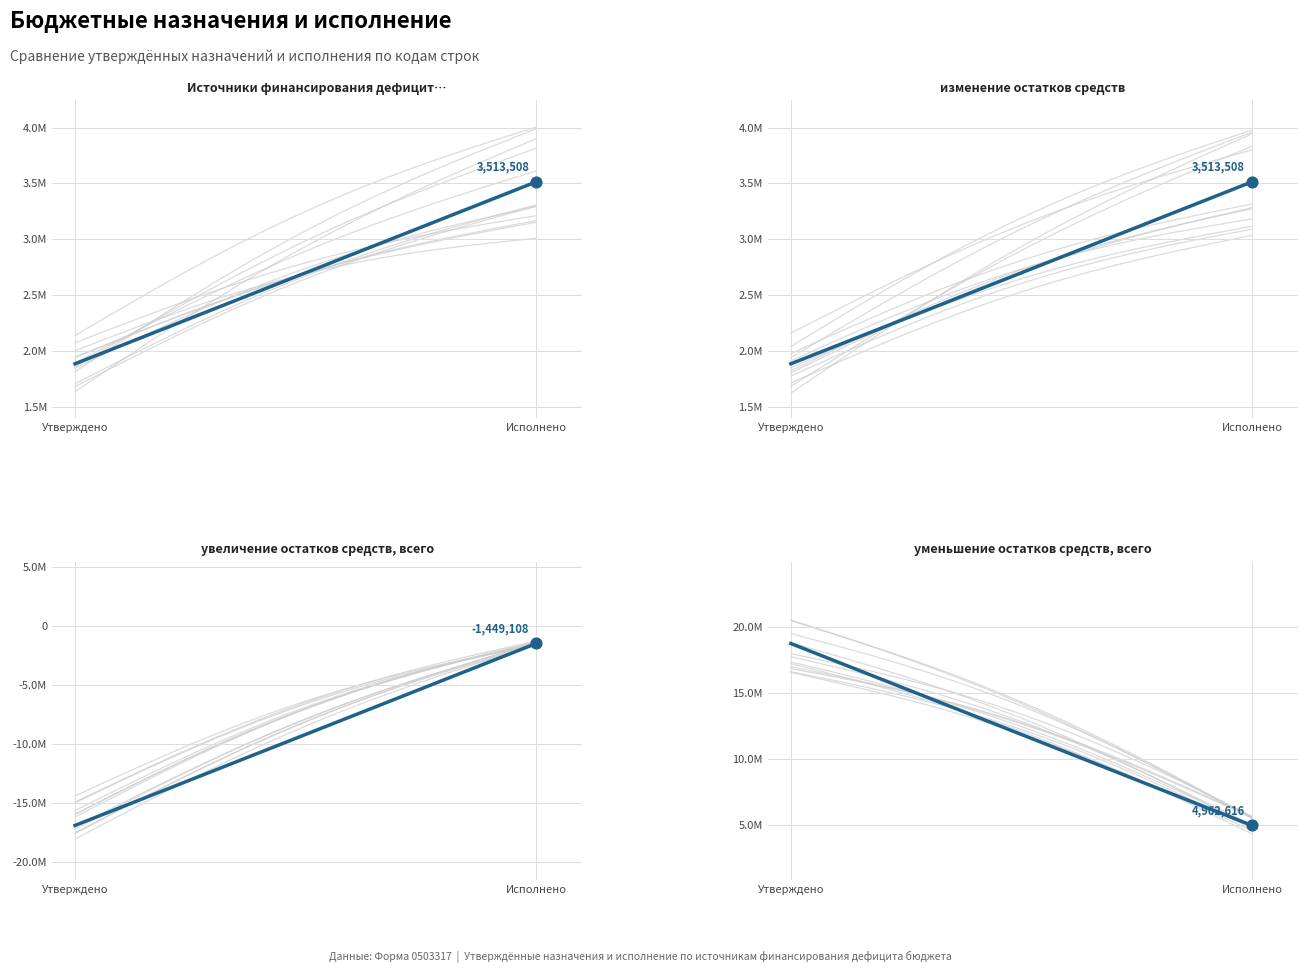

Which series contains the lowest Y value?

увеличение остатков средств, всего